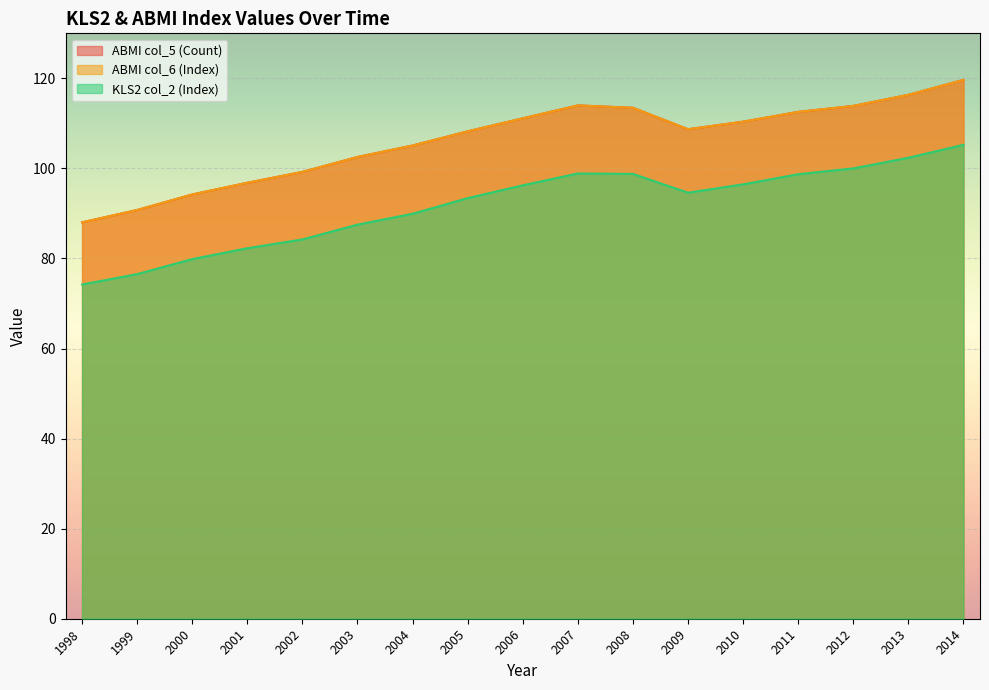

Which series has the largest range (max minus min)?

col_5